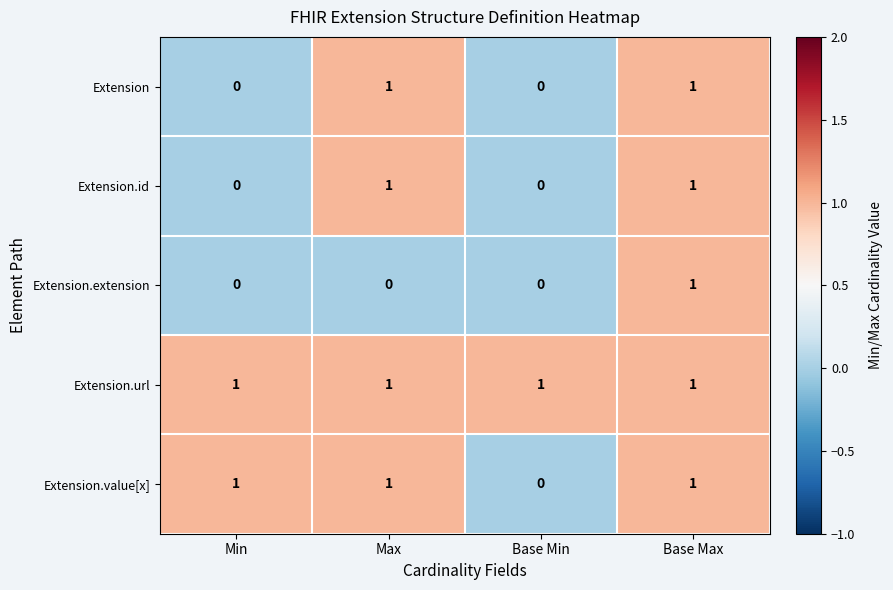

At how many categories does at least one series exceed 0?

4